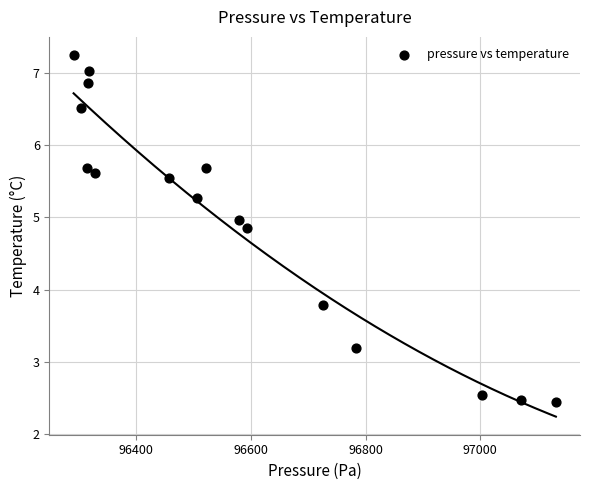

What Y value in the scatter plot is closest to 4?

3.8